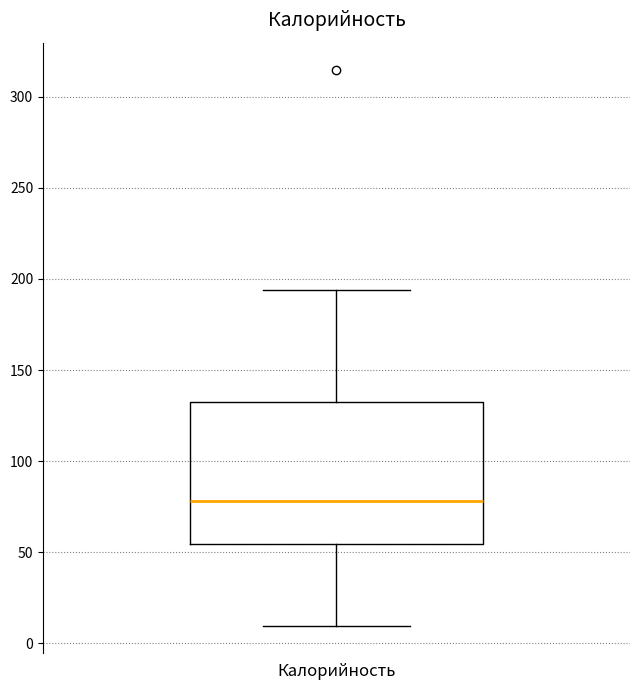

Transcribe this box plot: give where the median line is, the range the box spans, and where the two whiskers end, as read against the y-axis. The values are not printed on the chart, so give them approximately, as read against the axis.

median 80, box 55 to 135, whiskers 10 to 195